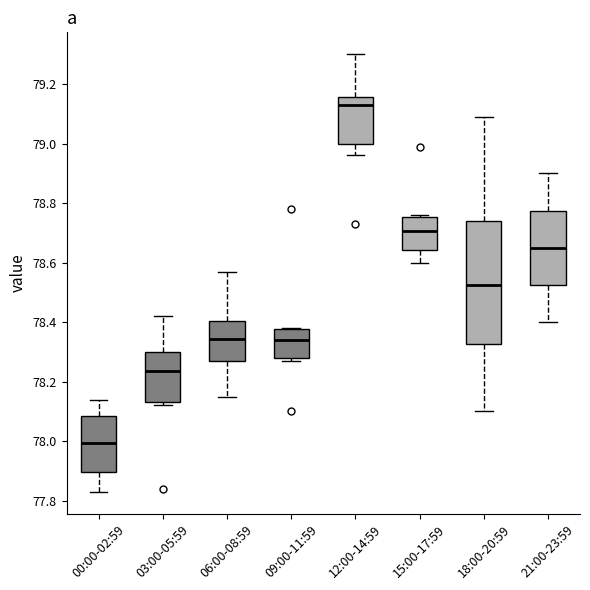

Reading left to right, transcribe this box plot: for each box, give where its median line is, the range the box spans, and where its two whiskers end, as read against the y-axis. The values are not printed on the chart, so give them approximately, as read against the axis.

00:00-02:59: median 78.00, box 77.90 to 78.08, whiskers 77.84 to 78.14
03:00-05:59: median 78.24, box 78.14 to 78.30, whiskers 78.12 to 78.42
06:00-08:59: median 78.34, box 78.28 to 78.40, whiskers 78.16 to 78.58
09:00-11:59: median 78.34, box 78.28 to 78.38, whiskers 78.28 (just below the box's lower edge) to 78.38
12:00-14:59: median 79.14, box 79.00 to 79.16, whiskers 78.96 to 79.30
15:00-17:59: median 78.70, box 78.64 to 78.76, whiskers 78.60 to 78.76 (just above the box's upper edge)
18:00-20:59: median 78.52, box 78.32 to 78.74, whiskers 78.10 to 79.10
21:00-23:59: median 78.66, box 78.52 to 78.78, whiskers 78.40 to 78.90